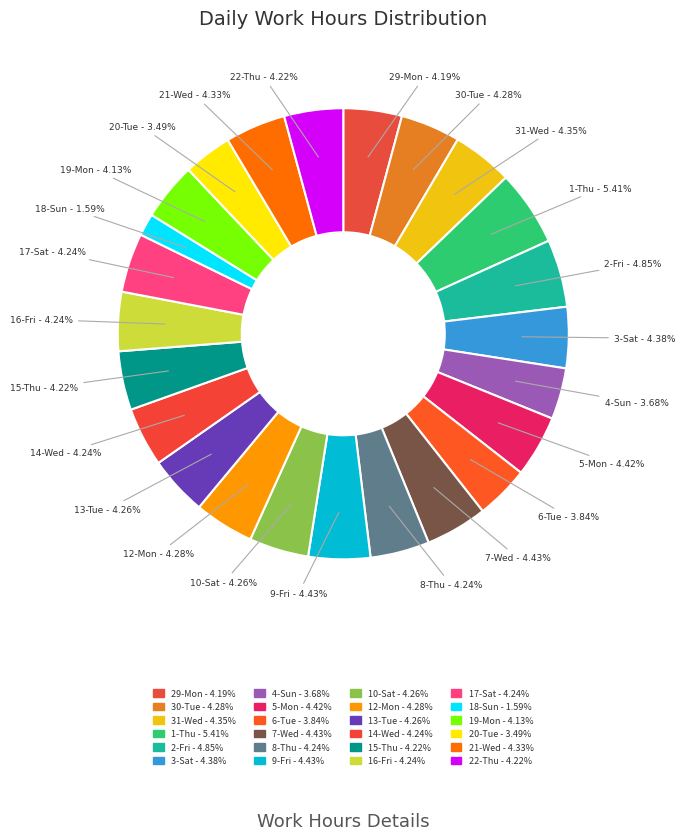

Is it true that 31-Wed is 19% of the pie?

False